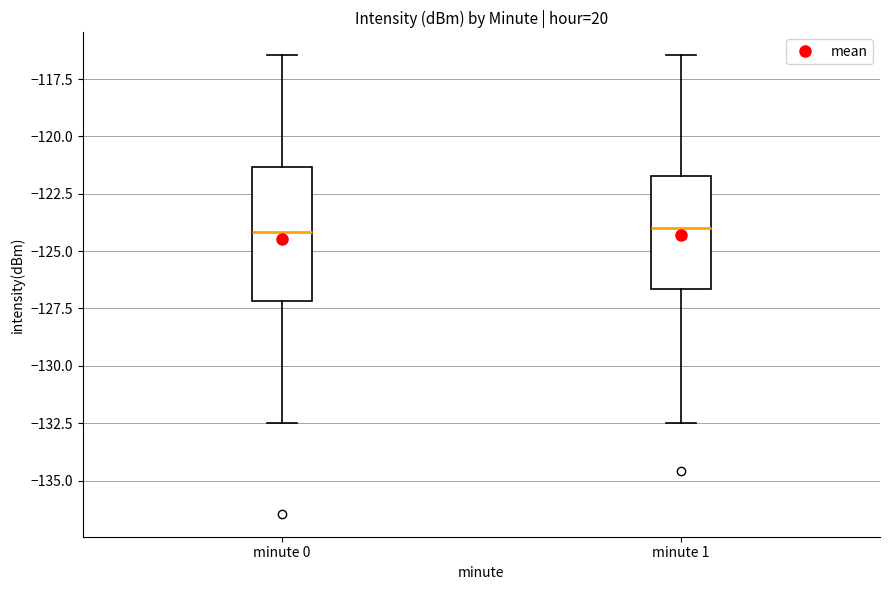

Where is the upper edge of the box for minute 0 on the y-axis? The values are not printed on the chart, so give them approximately, as read against the axis.

-121.5